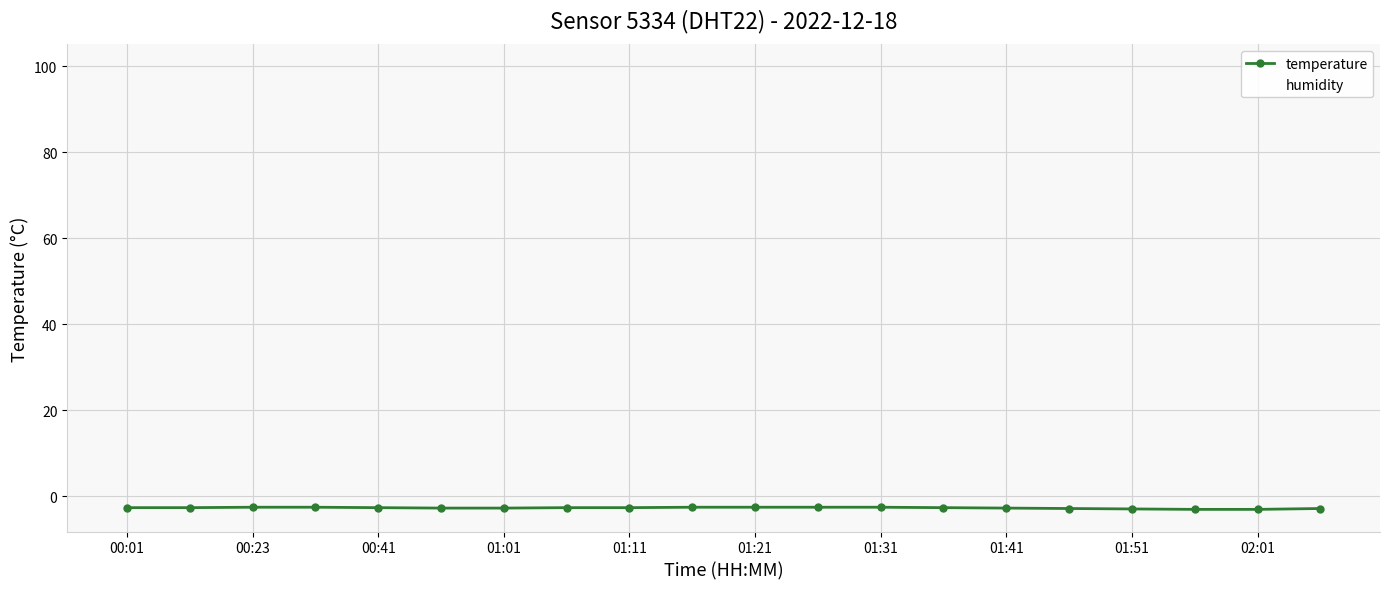

Which category has the highest value across all series?

00:01